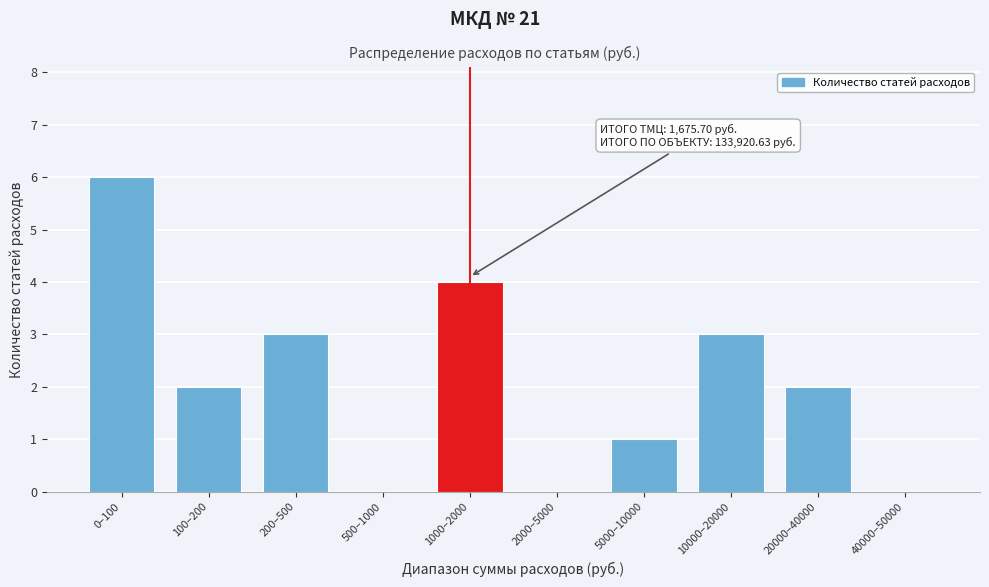

Reading right to left, list all the values displayed in this chart.

40000–50000=0	20000–40000=2	10000–20000=3	5000–10000=1	2000–5000=0	1000–2000=4	500–1000=0	200–500=3	100–200=2	0–100=6